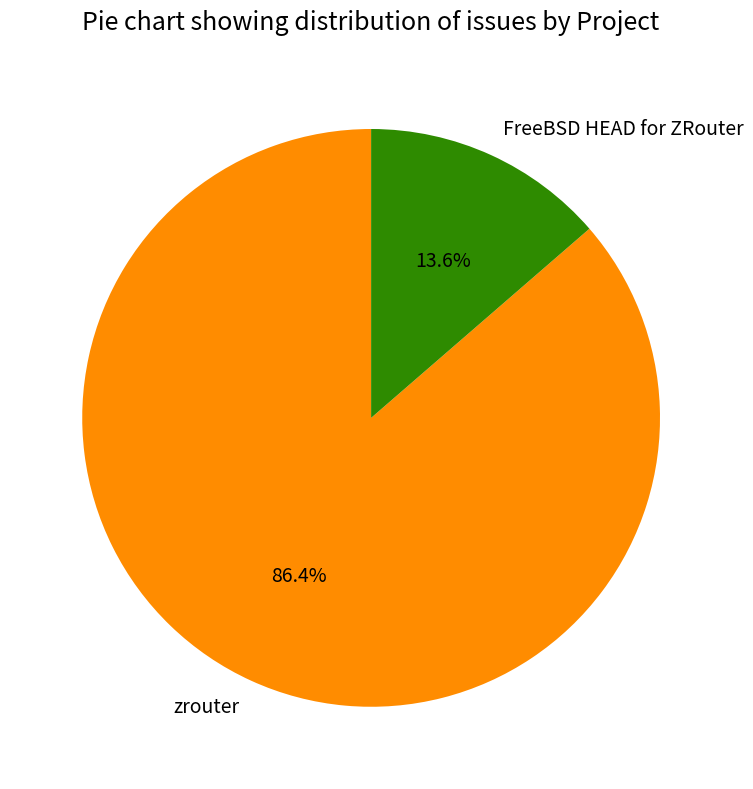

Rank the categories by value from highest to lowest.

zrouter, FreeBSD HEAD for ZRouter